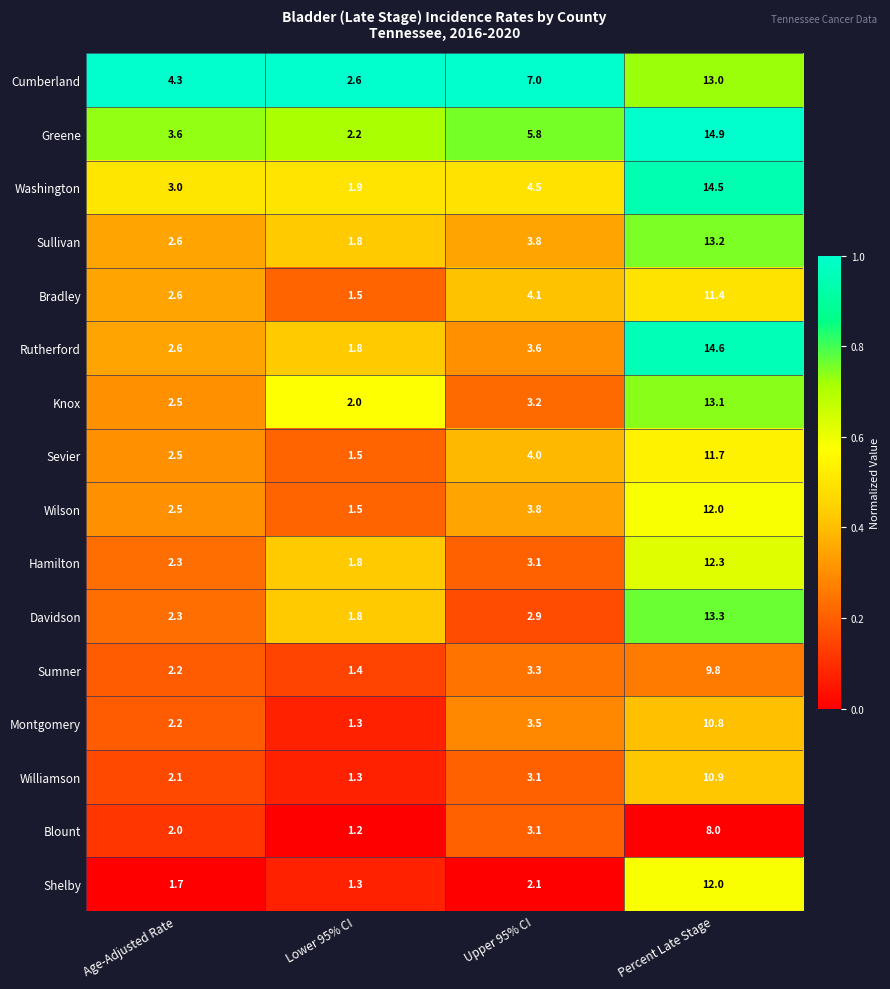

At which category is the sum across all series the highest?

Percent Late Stage